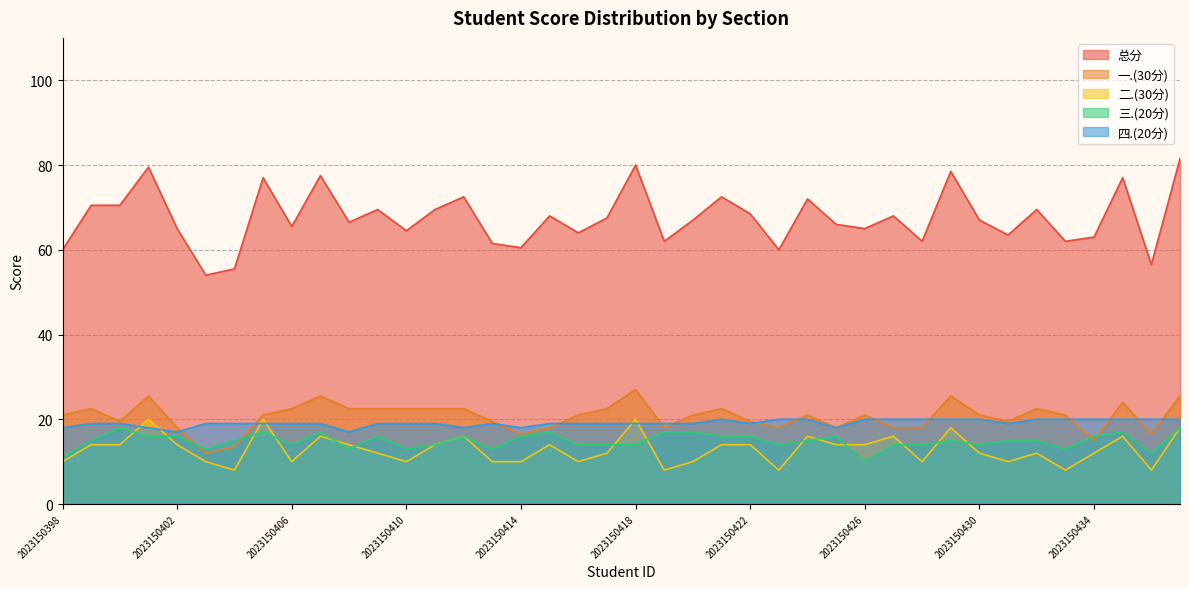

What is the sum of all 三.(20分) values?

596.0